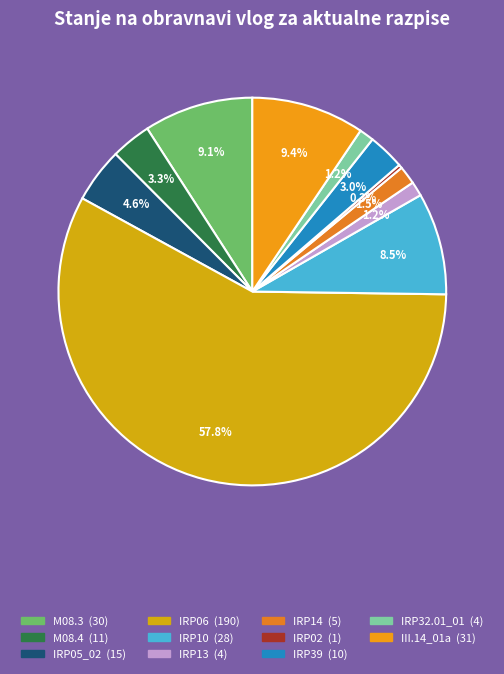

Rank the categories by value from lowest to highest.

IRP02, IRP13, IRP32.01_01, IRP14, IRP39, M08.4, IRP05_02, IRP10, M08.3, III.14_01a, IRP06